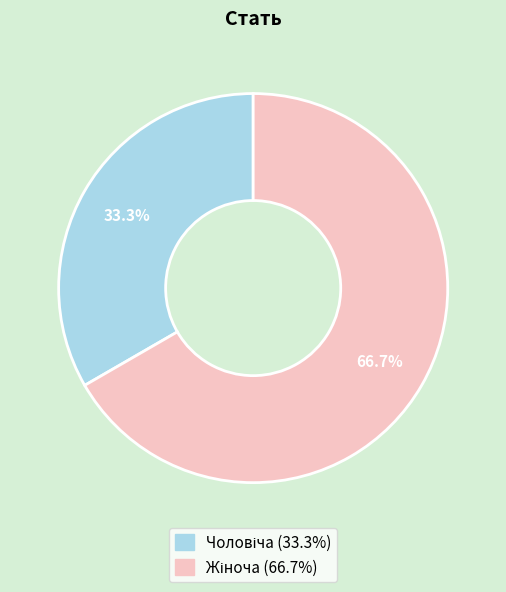

To the nearest percent, what is the difference between the largest and smallest slice percentages?

33%